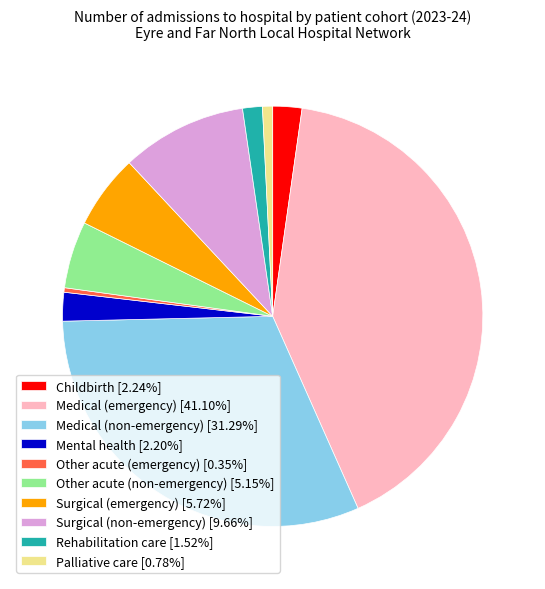

Is there a majority slice in this chart?

No